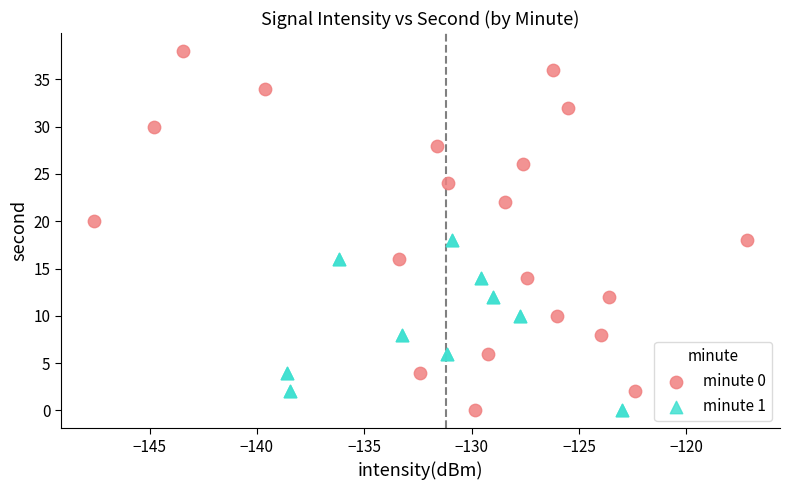

Which series reaches the maximum Y coordinate?

minute 0